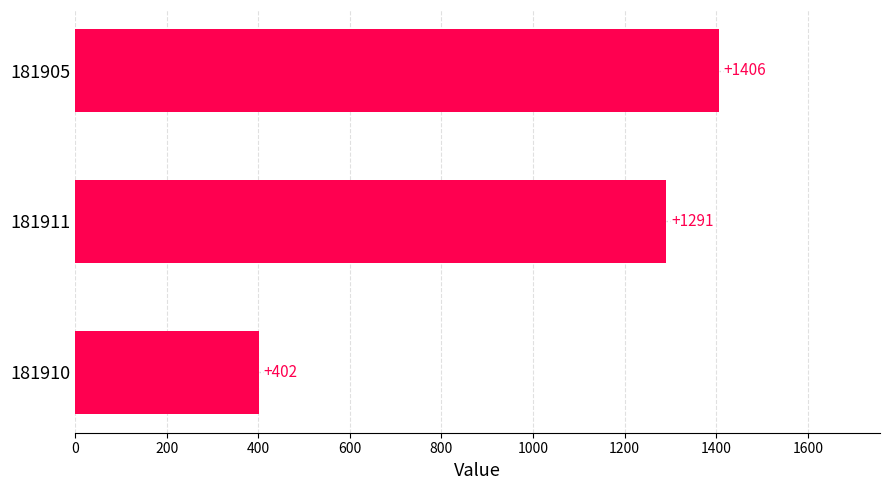

At which category does the chart reach its peak across all series?

181905